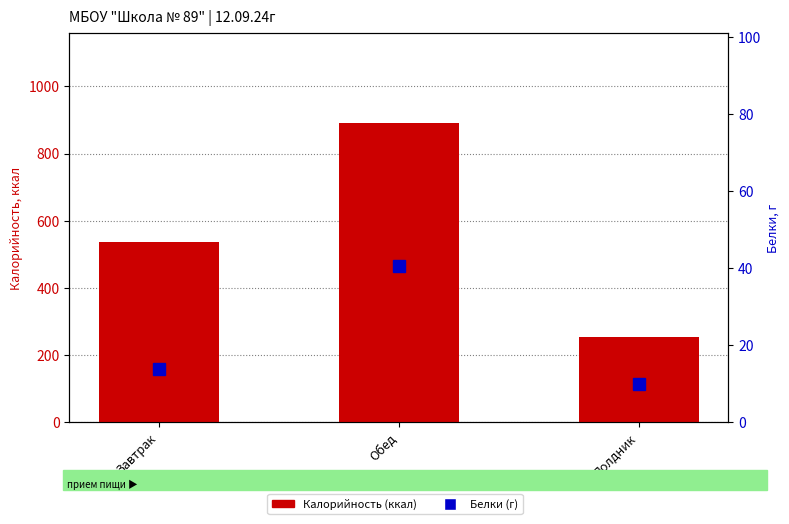

What is the total value across all series at Полдник?

262.9